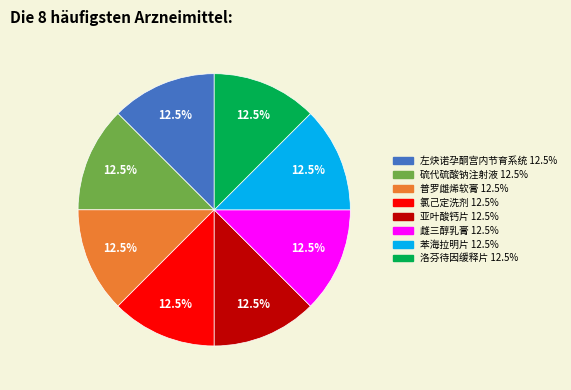

What percentage is NOT represented by 硫代硫酸钠注射液?

87.5%